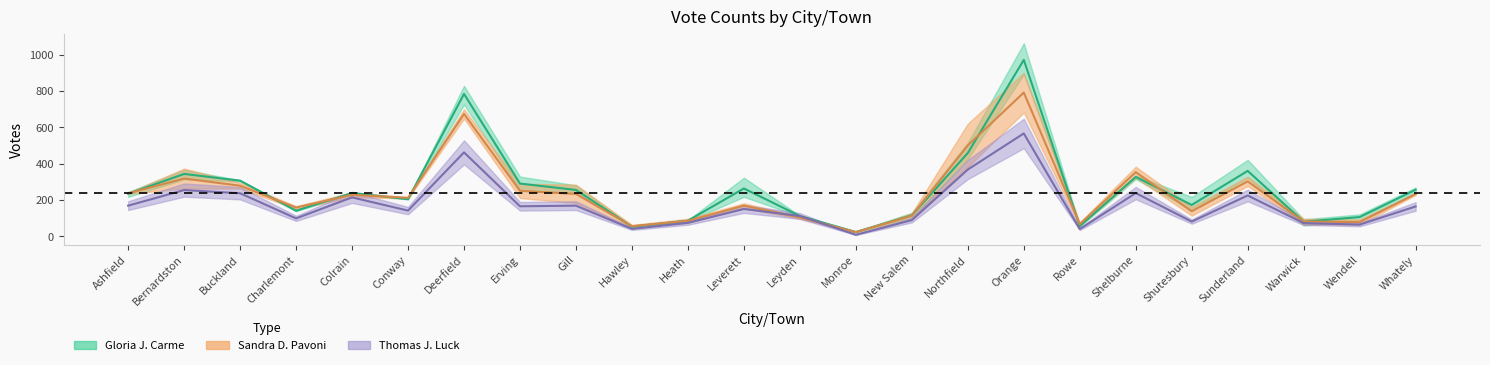

Is it true that Gloria J. Carme equals 408.4 at Gill?

False